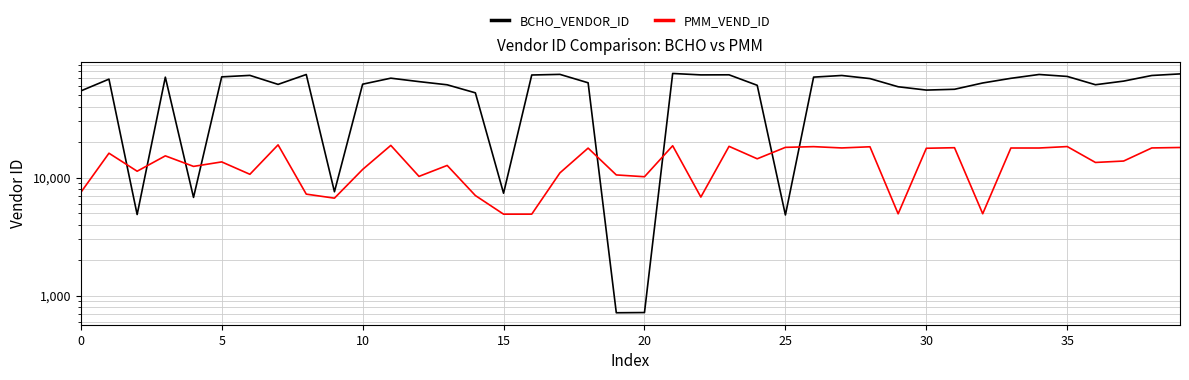

What is the average value of the BCHO_VENDOR_ID series?

56304